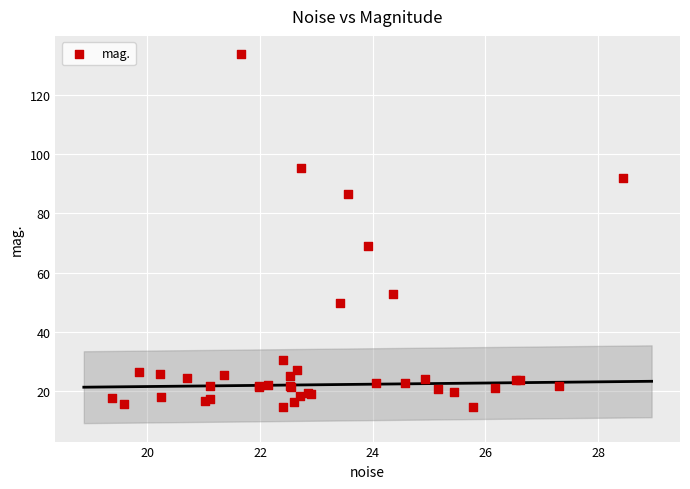

What Y value in the scatter plot is closest to 74?

68.9